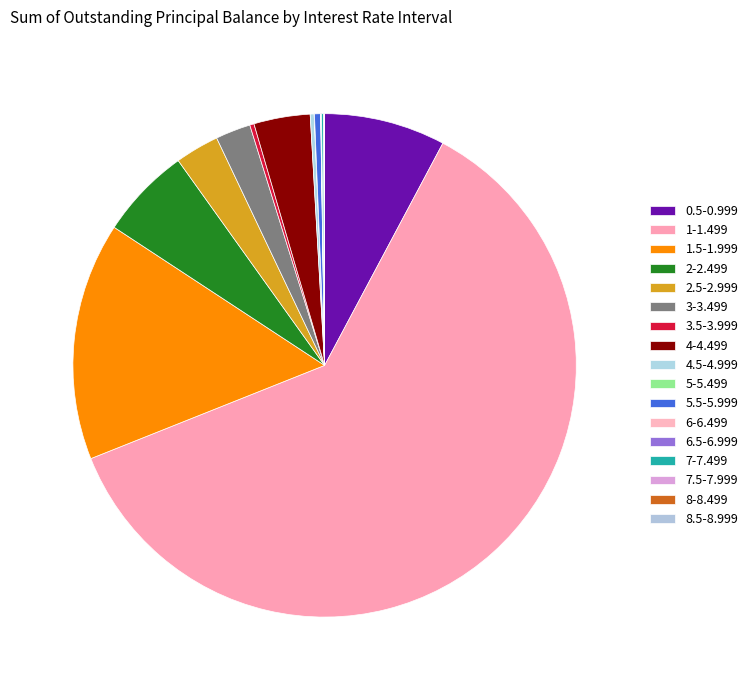

True or false: 7.5-7.999 accounts for 1% of the total.

False